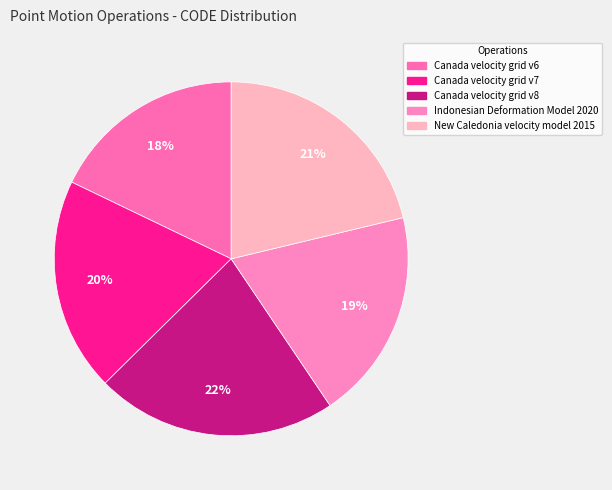

What is the smallest slice in the pie chart?

Canada velocity grid v6